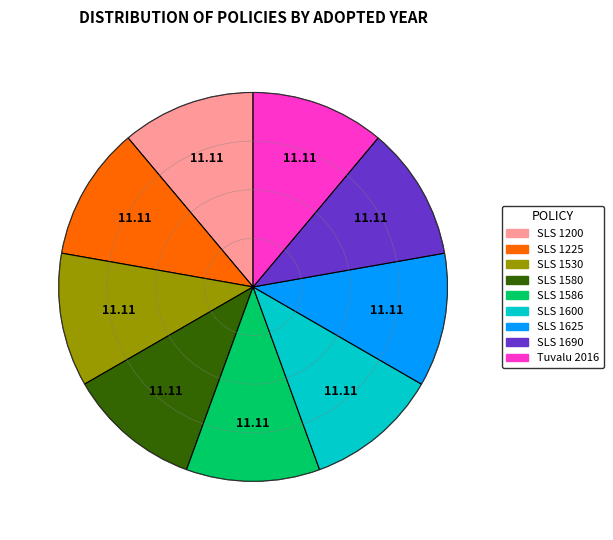

Is there any slice that represents more than half of the pie?

No